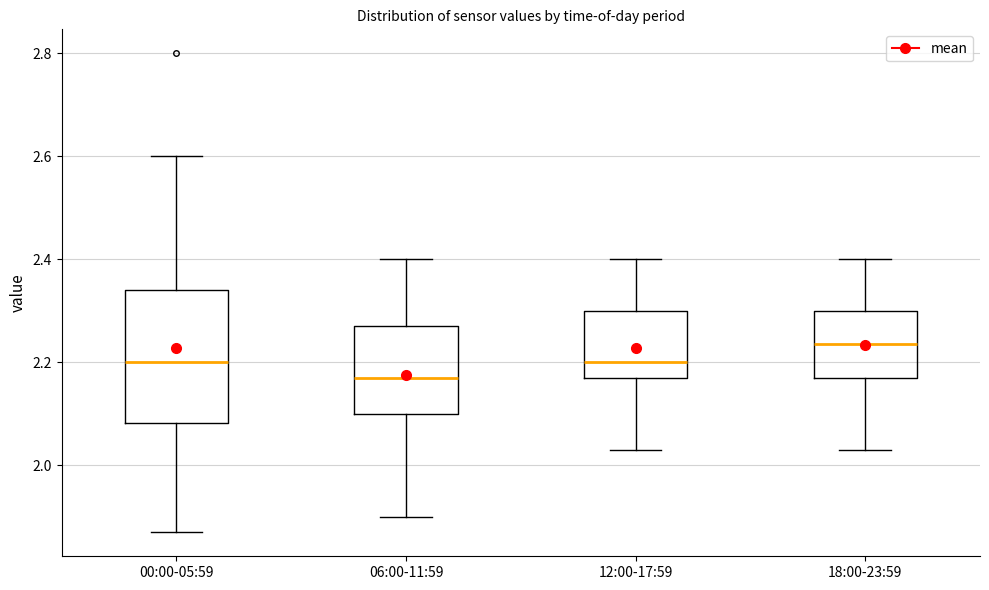

Which box's median line is the lowest?

06:00-11:59